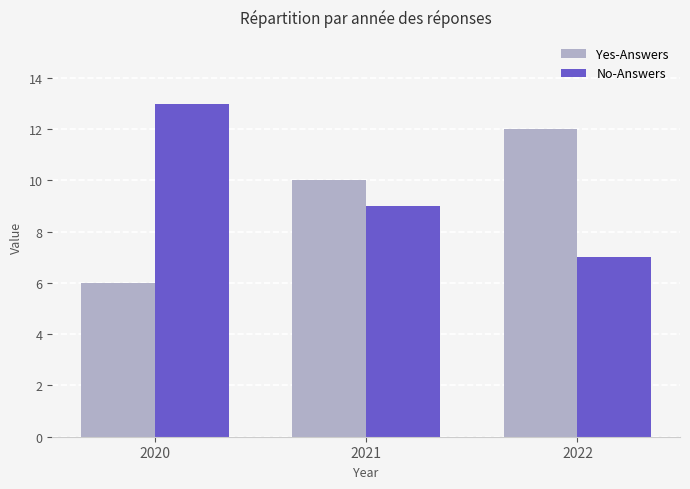

Rank the series by their maximum value, from highest to lowest.

No-Answers, Yes-Answers